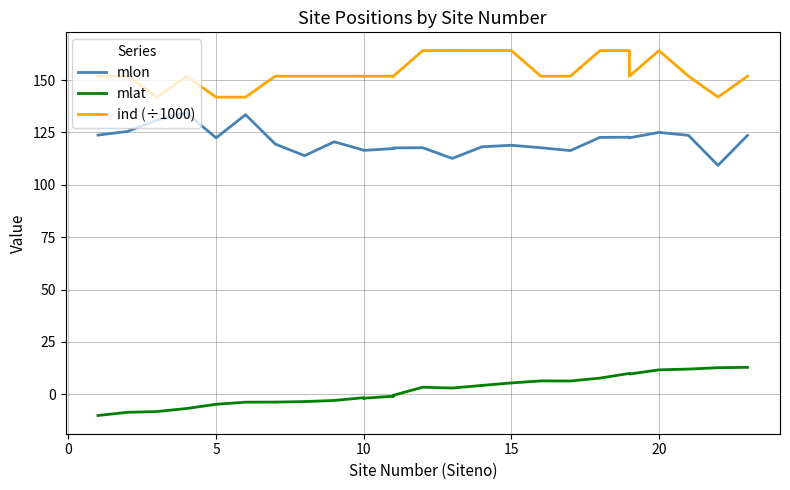

What is the total value across all series at 7?

267.6